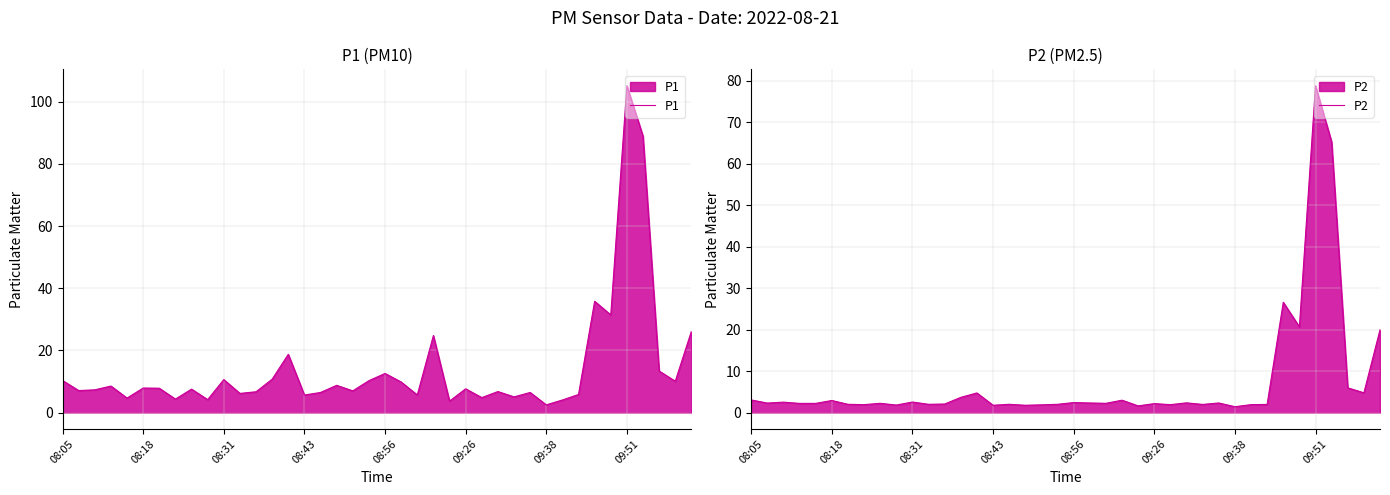

What is the minimum value shown in the chart?

1.4